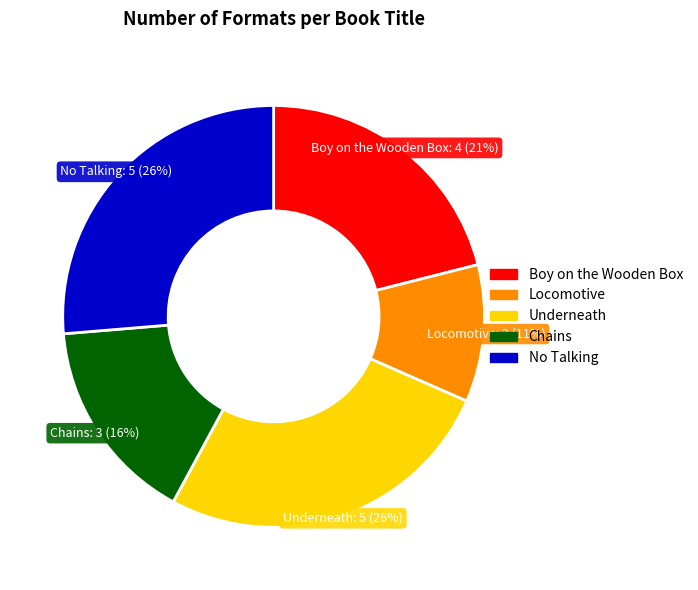

Is Boy on the Wooden Box the majority of the pie?

No